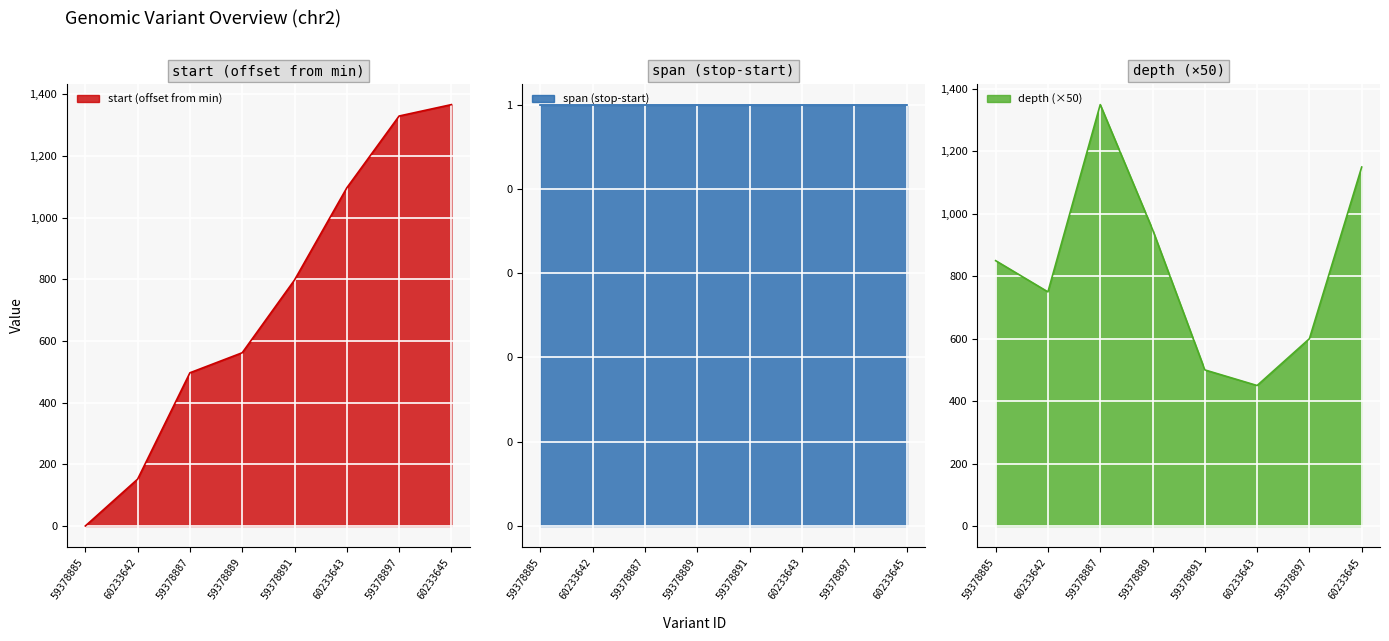

The start (offset from min) series shows 152 at 60233642. True or false?

True